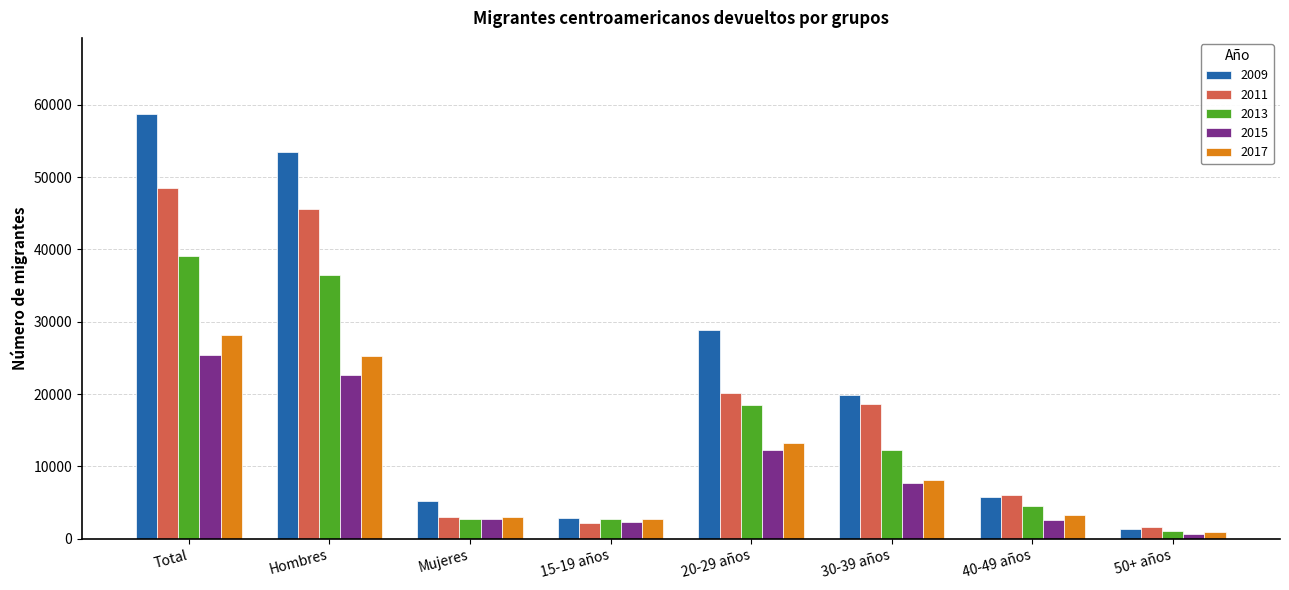

How many categories are shown in the chart?

8